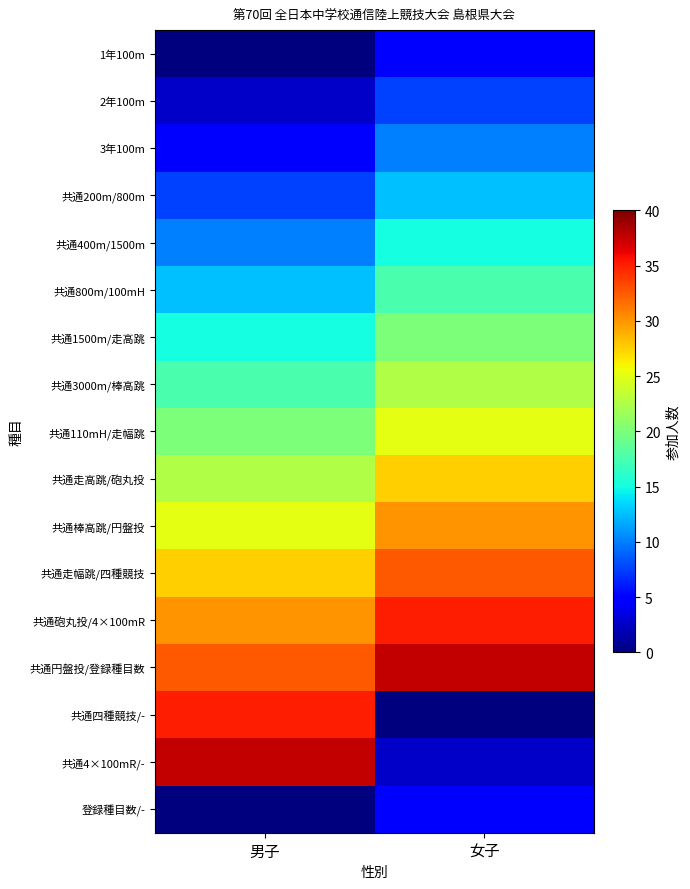

Rank the series by their maximum value, from lowest to highest.

1年100m, 登録種目数/-, 2年100m, 3年100m, 共通200m/800m, 共通400m/1500m, 共通800m/100mH, 共通1500m/走高跳, 共通3000m/棒高跳, 共通110mH/走幅跳, 共通走高跳/砲丸投, 共通棒高跳/円盤投, 共通走幅跳/四種競技, 共通砲丸投/4×100mR, 共通四種競技/-, 共通円盤投/登録種目数, 共通4×100mR/-